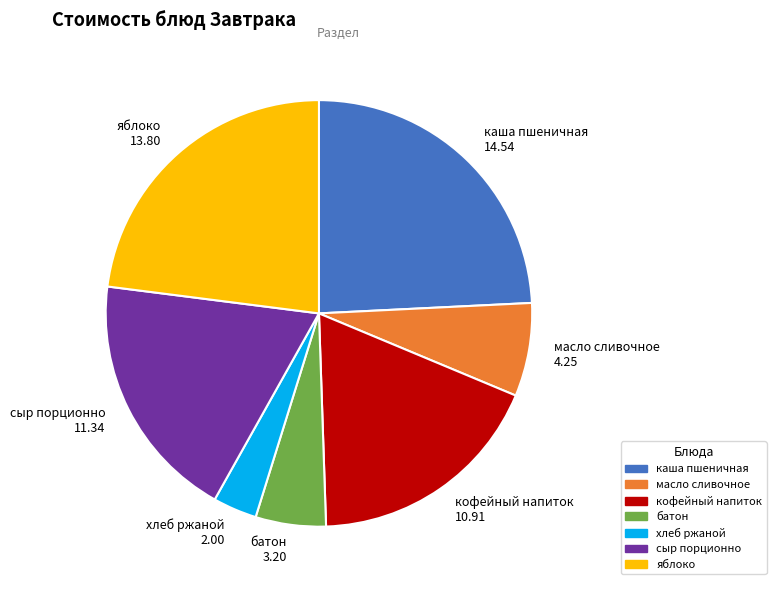

Is it true that сыр порционно is 19% of the pie?

True